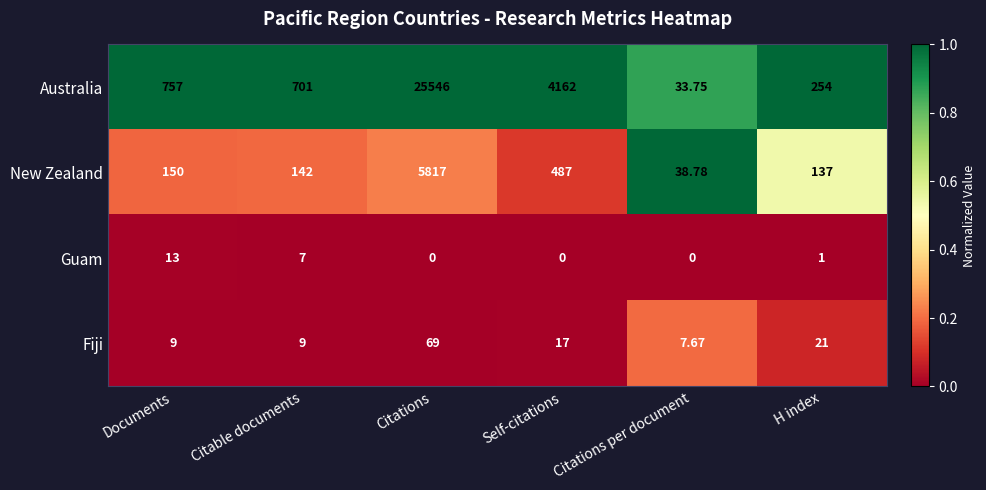

At which category does the chart reach its peak across all series?

Citations